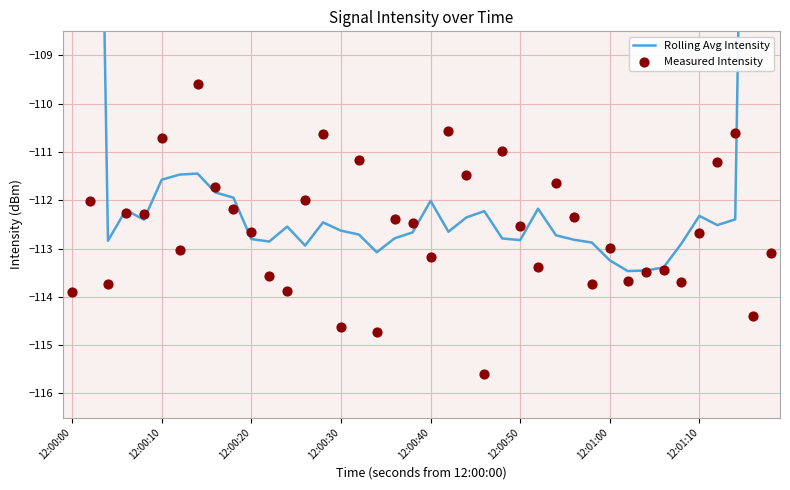

At how many categories does at least one series exceed -99?

4